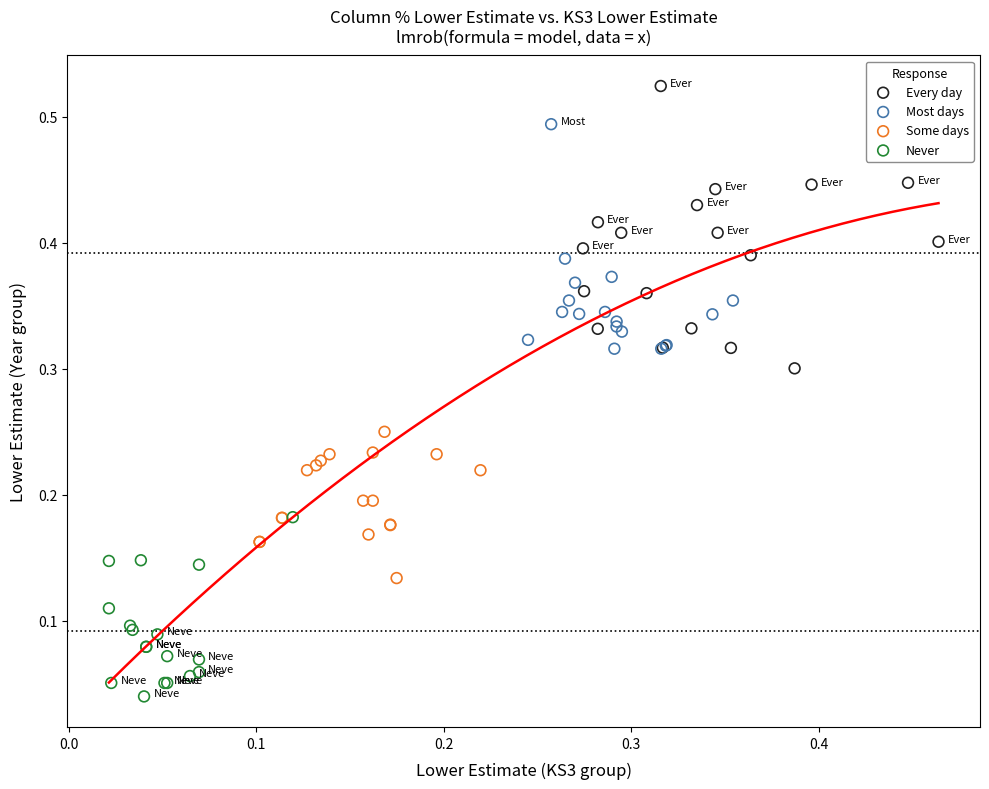

What are all the series names shown in the legend?

Every day, Most days, Some days, Never